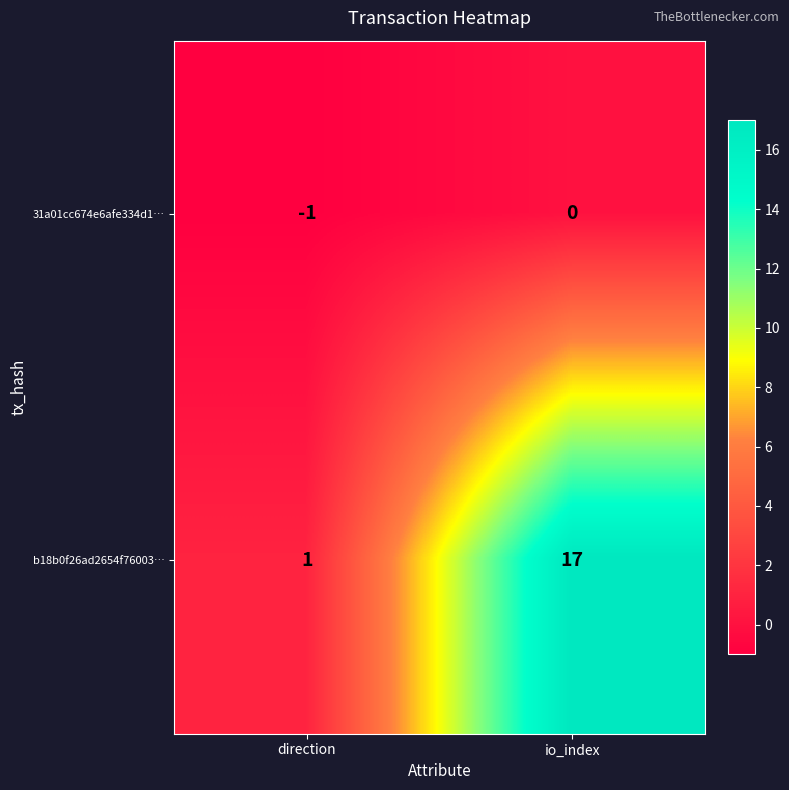

Which series has the largest range (max minus min)?

b18b0f26ad2654f76003…